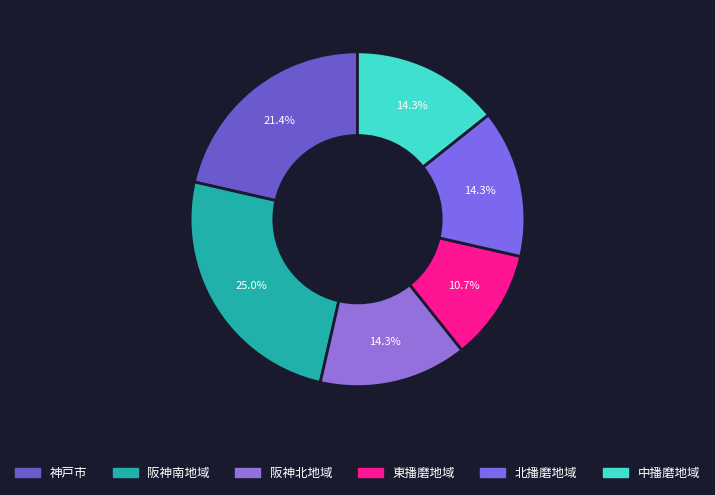

Which category has the smallest portion of the pie?

東播磨地域